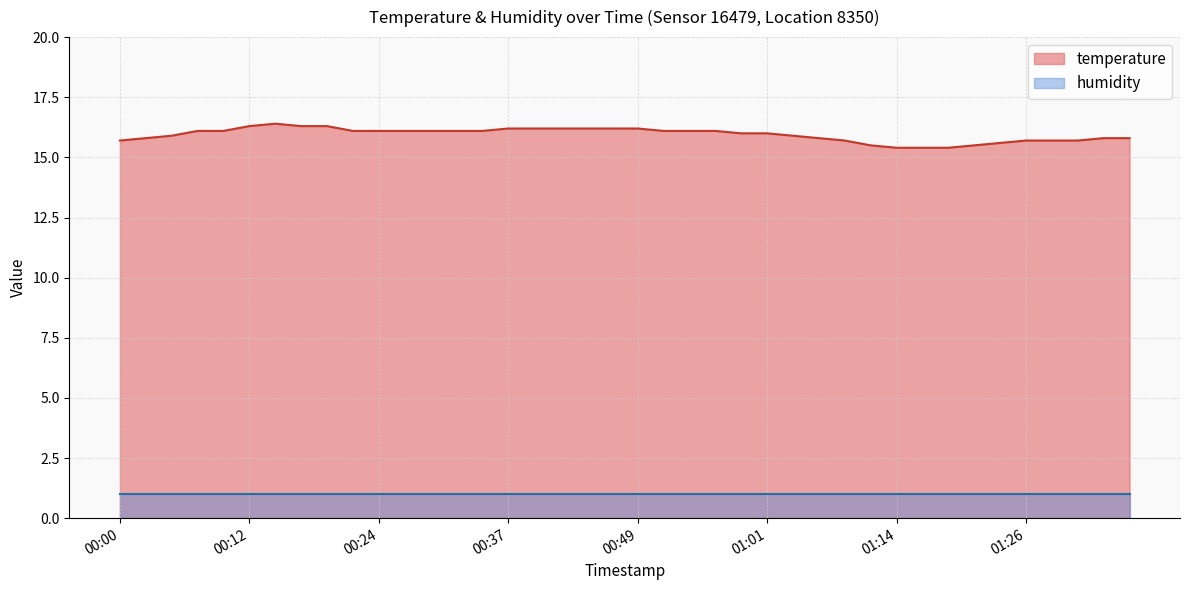

How many data points are above 16?

21